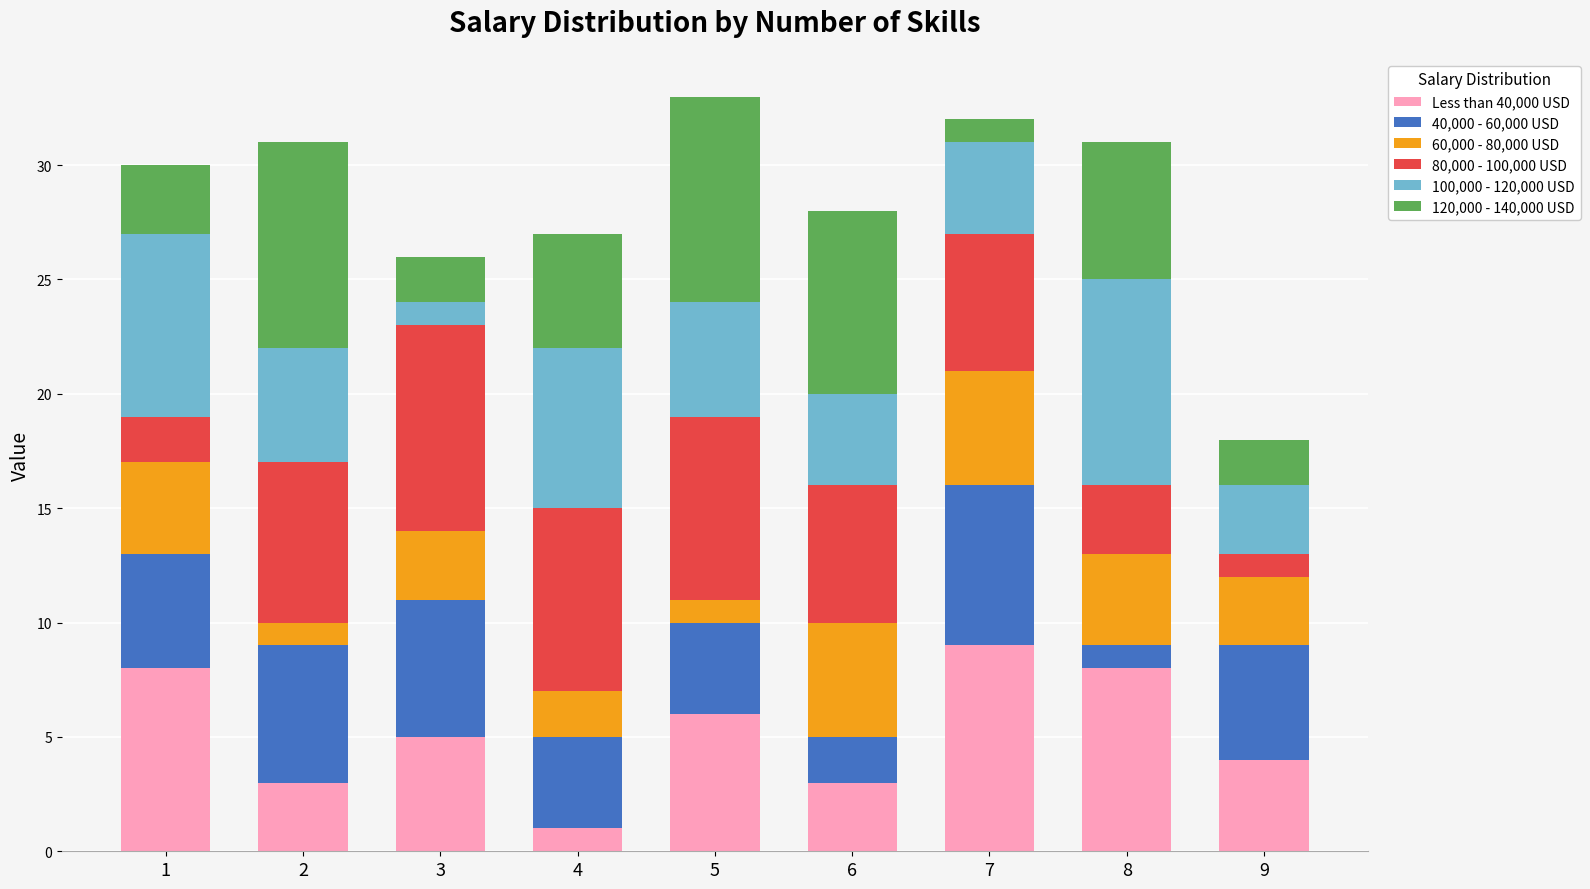

At which label does Less than 40,000 USD reach its minimum?

4